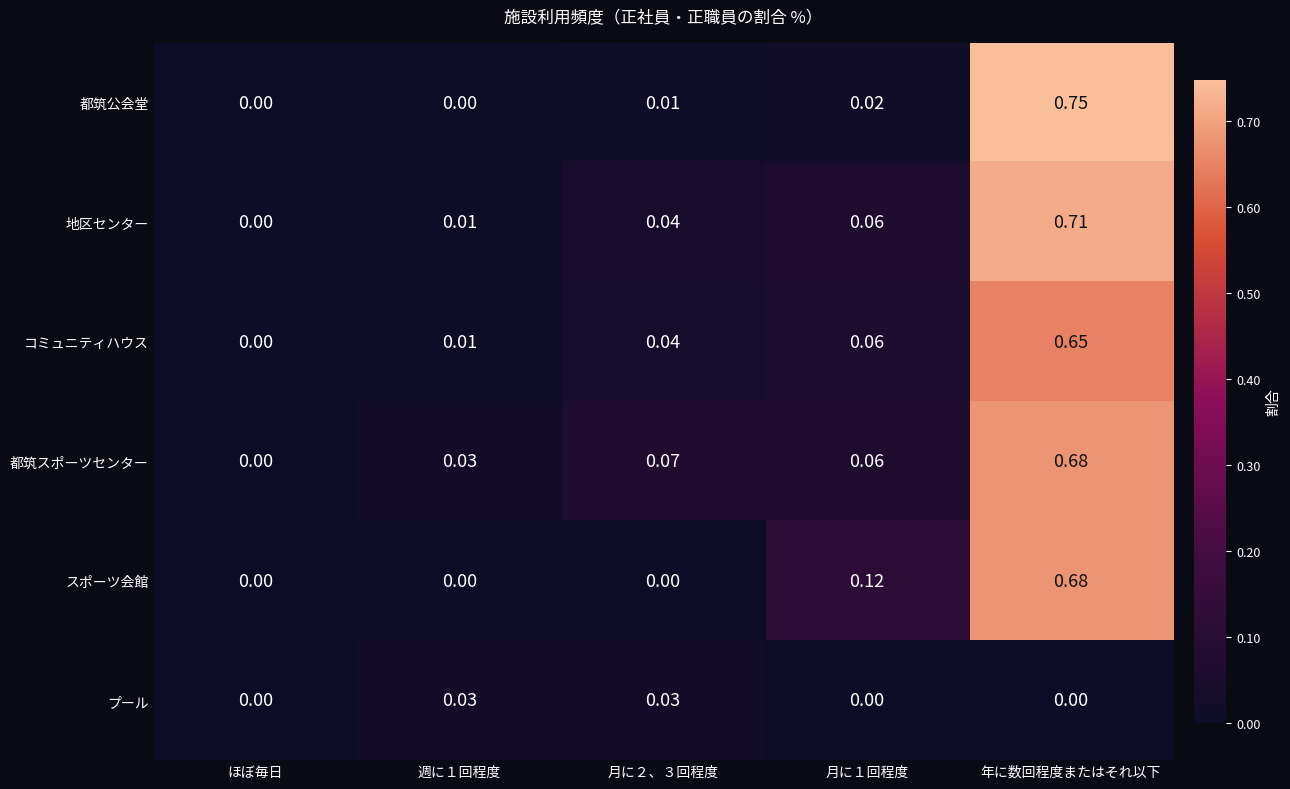

At which label does 地区センター reach its minimum?

ほぼ毎日